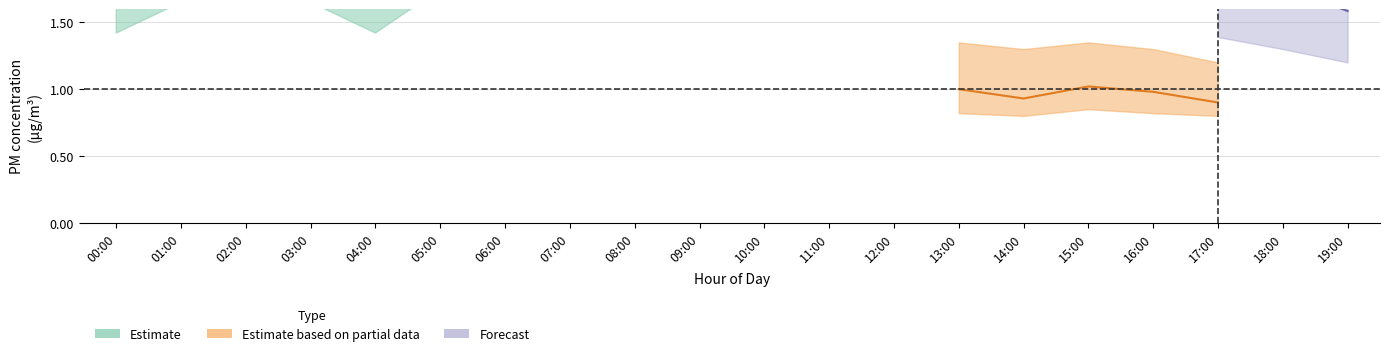

Is the value of P2_upper at 19:00 greater than the value of P2_lower at 14:00?

Yes